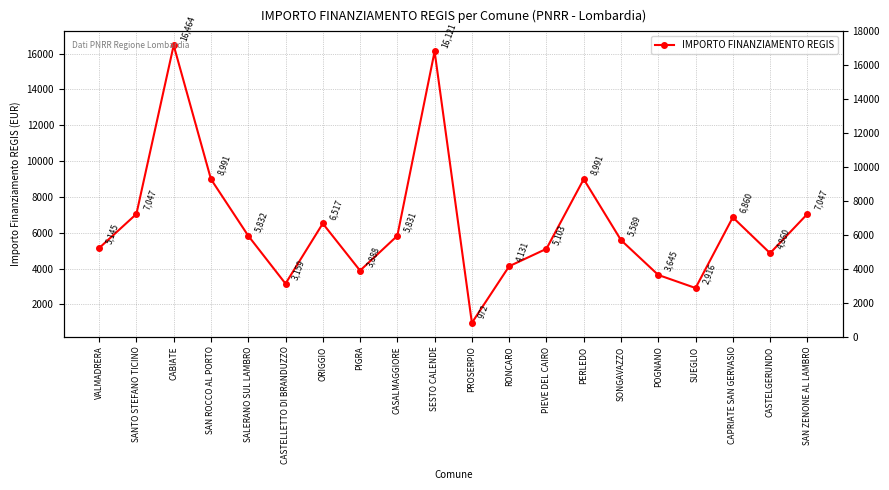

Reading left to right, extract all data points from this chart.

5145	7047	16464	8991	5832	3159	6517	3888	5831	16121	972	4131	5103	8991	5589	3645	2916	6860	4860	7047